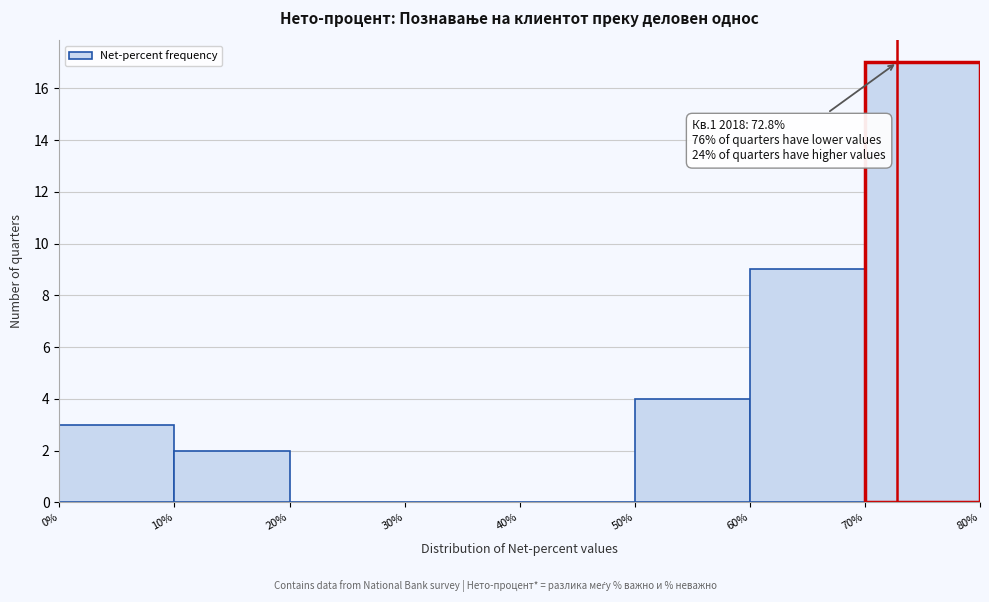

Which range on the x-axis has the tallest bar?

70% to 80%